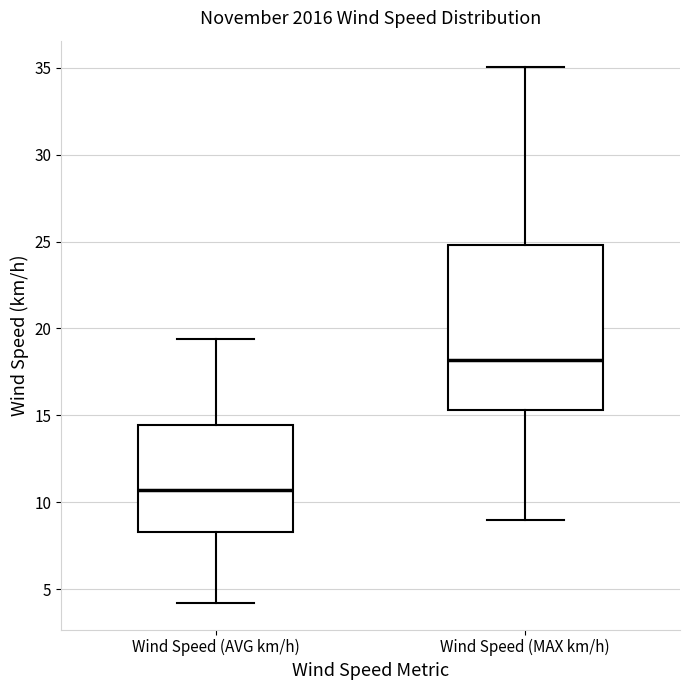

Which box has the lowest median line?

Wind Speed (AVG km/h)